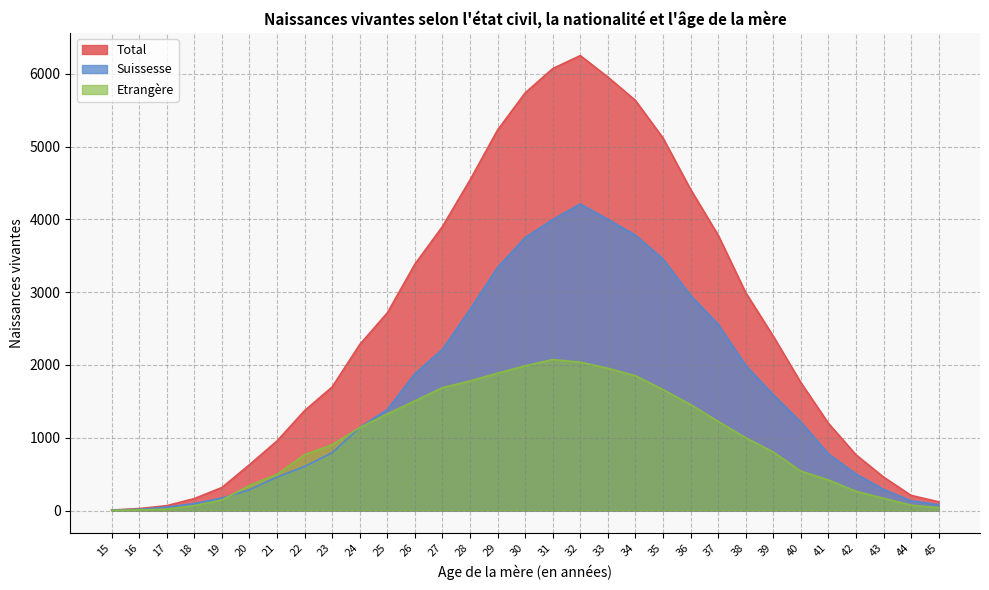

What is the difference between the highest and lowest values at 32?

4212